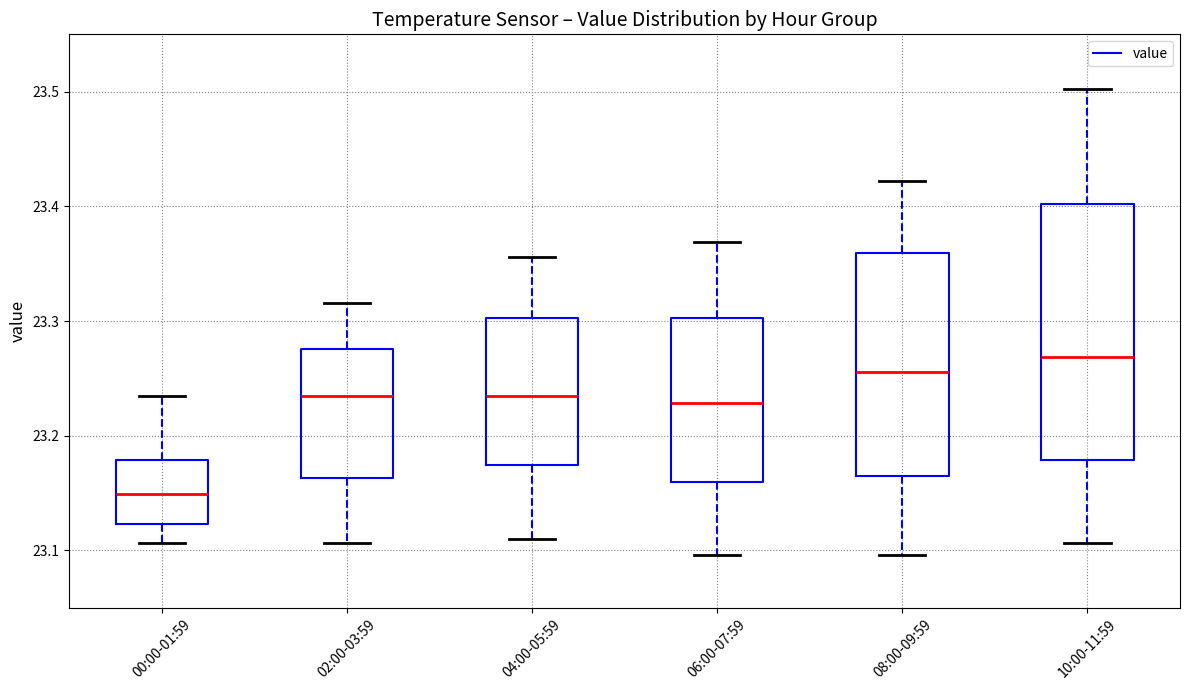

Reading left to right, read every box against the y-axis: the position of its median line, the range the box covers, and the ends of its whiskers. The values are not printed on the chart, so give them approximately, as read against the axis.

00:00-01:59: median 23.15, box 23.12 to 23.18, whiskers 23.11 to 23.23
02:00-03:59: median 23.23, box 23.16 to 23.28, whiskers 23.11 to 23.32
04:00-05:59: median 23.23, box 23.17 to 23.30, whiskers 23.11 to 23.36
06:00-07:59: median 23.23, box 23.16 to 23.30, whiskers 23.10 to 23.37
08:00-09:59: median 23.26, box 23.16 to 23.36, whiskers 23.10 to 23.42
10:00-11:59: median 23.27, box 23.18 to 23.40, whiskers 23.11 to 23.50